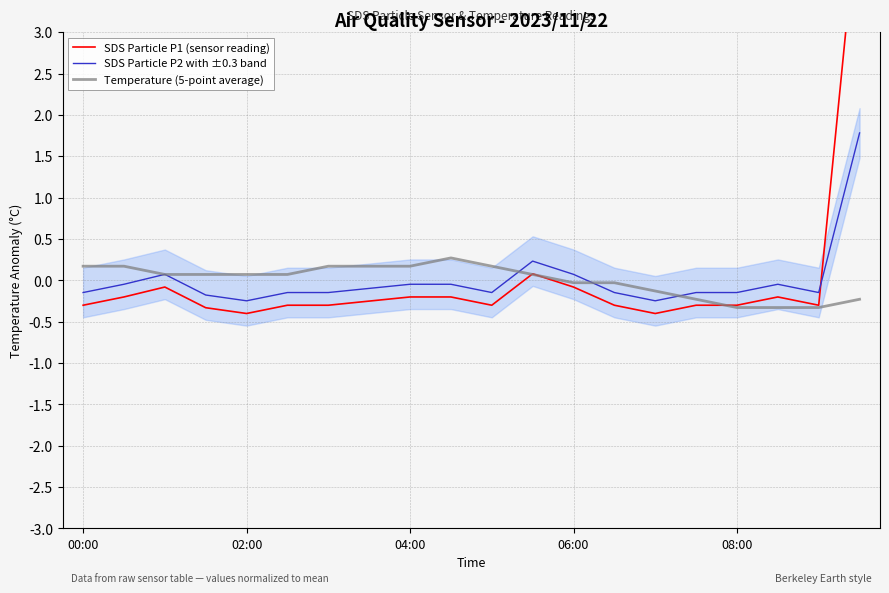

Is the value of SDS Particle P2 with ±0.3 band at 15 greater than the value of SDS Particle P1 (sensor reading) at 15?

Yes